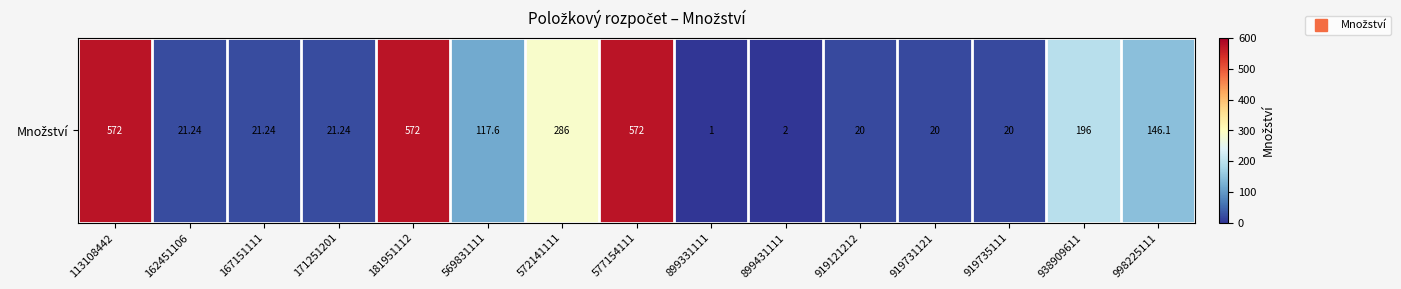

The chart shows a value of 20.0 at 919735111. True or false?

True